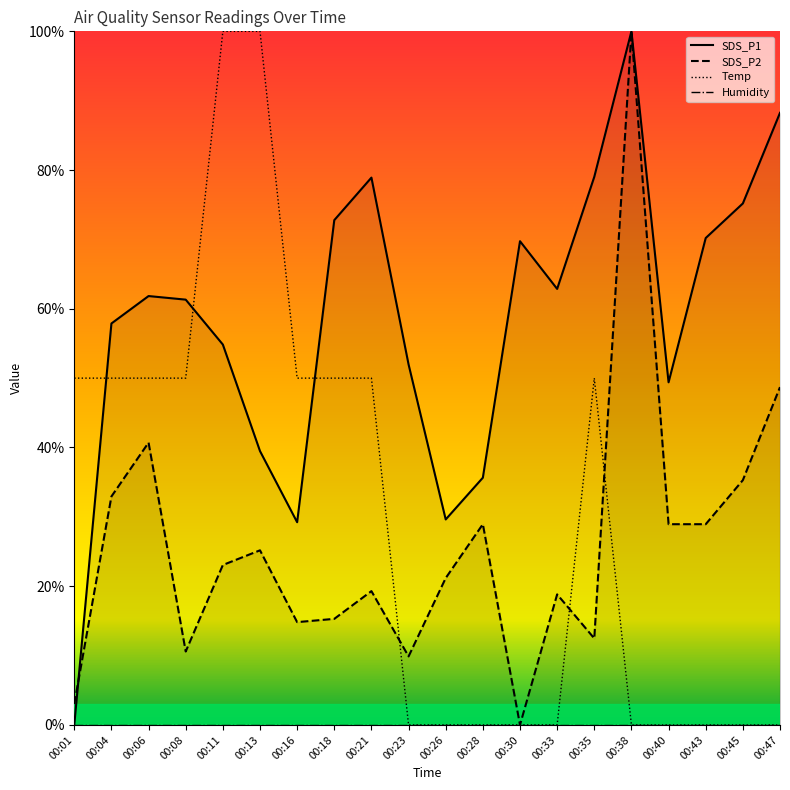

True or false: SDS_P2 has a value of 28.9 at 00:43.

True